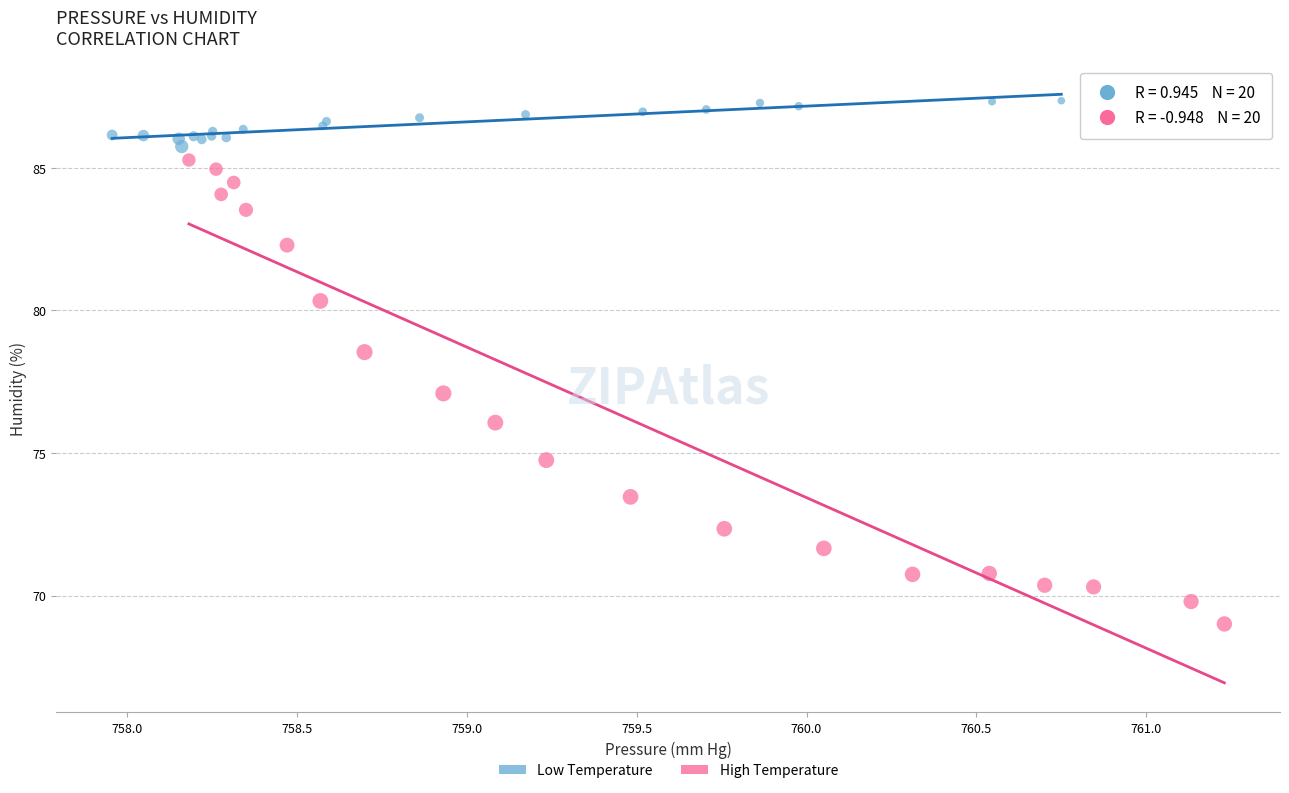

Which series reaches the minimum Y coordinate?

High Temperature